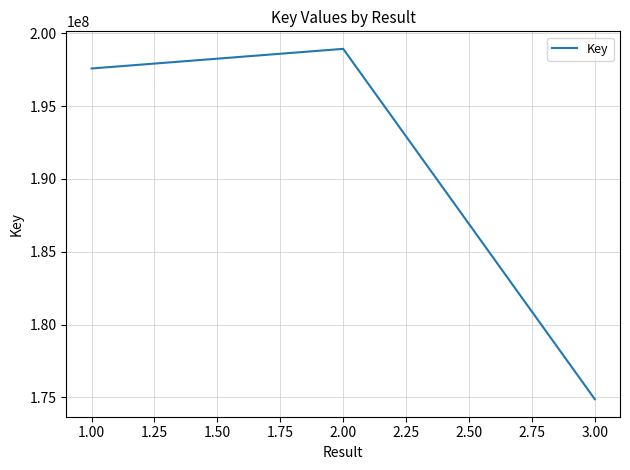

Read the value at 1.00, to the nearest 100.

197585200